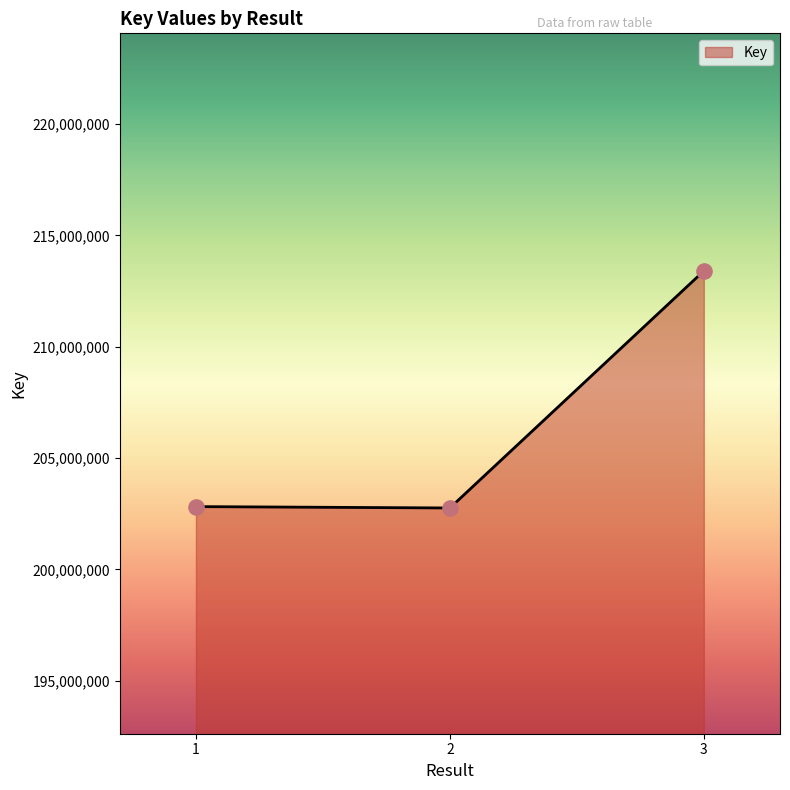

Between 3 and 2, which is larger?

3